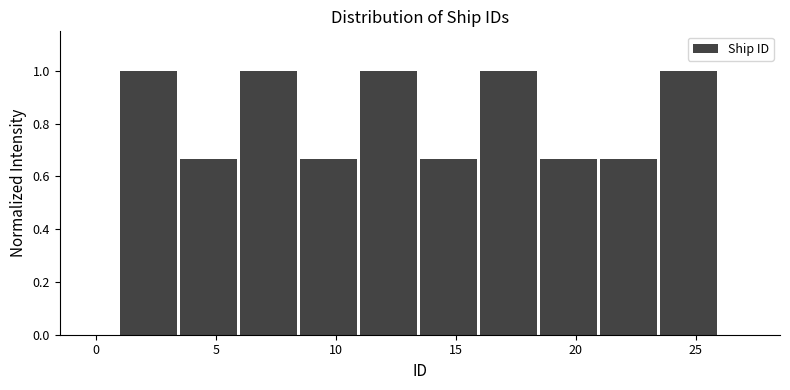

Reading left to right, list every bar in this chart as the range it spans on the x-axis followed by its height. The values are not printed on the chart, so give them approximately, as read against the axis.

1.0 to 3.5: 1.00
3.5 to 6.0: 0.66
6.0 to 8.5: 1.00
8.5 to 11.0: 0.66
11.0 to 13.5: 1.00
13.5 to 16.0: 0.66
16.0 to 18.5: 1.00
18.5 to 21.0: 0.66
21.0 to 23.5: 0.66
23.5 to 26.0: 1.00